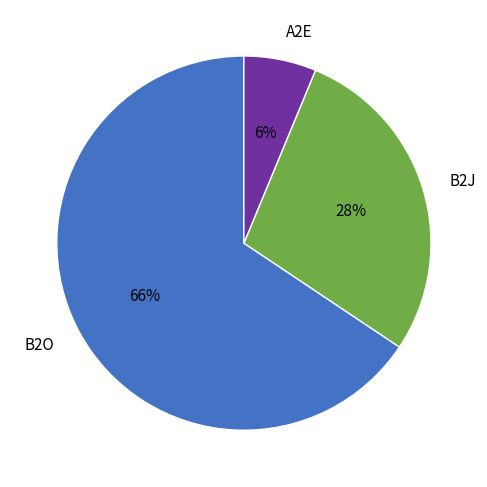

The A2E slice represents 6% of the pie. True or false?

True